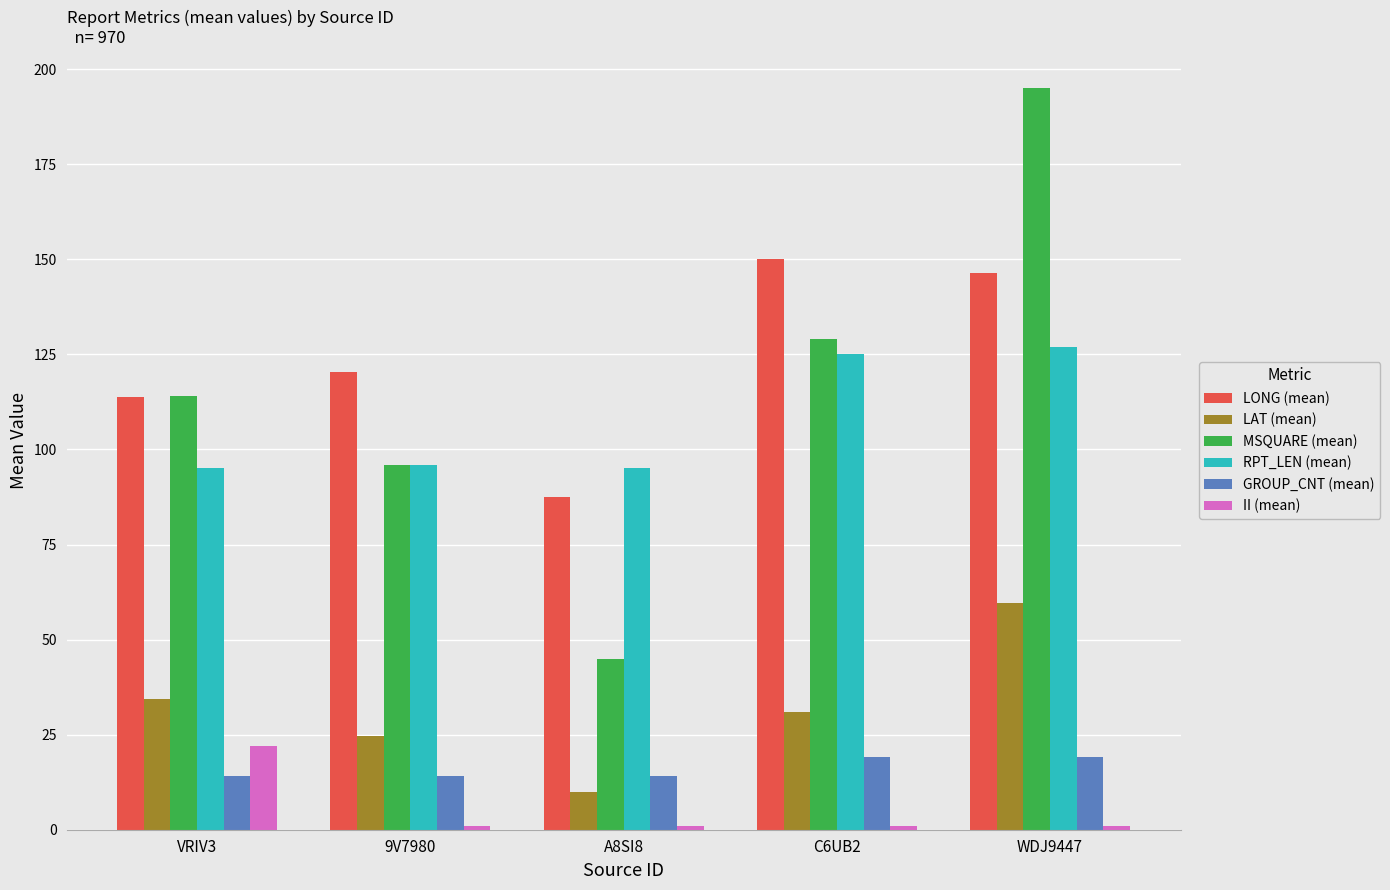

Reading left to right, list all the values displayed in this chart.

LONG (mean): VRIV3=113.9	9V7980=120.5	A8SI8=87.4	C6UB2=150.1	WDJ9447=146.4
LAT (mean): VRIV3=34.5	9V7980=24.7	A8SI8=10.0	C6UB2=31.0	WDJ9447=59.6
MSQUARE (mean): VRIV3=114.0	9V7980=96.0	A8SI8=45.0	C6UB2=129.0	WDJ9447=195.0
RPT_LEN (mean): VRIV3=95.0	9V7980=96.0	A8SI8=95.0	C6UB2=125.0	WDJ9447=127.0
GROUP_CNT (mean): VRIV3=14.0	9V7980=14.0	A8SI8=14.0	C6UB2=19.0	WDJ9447=19.0
II (mean): VRIV3=22.0	9V7980=1.0	A8SI8=1.0	C6UB2=1.0	WDJ9447=1.0